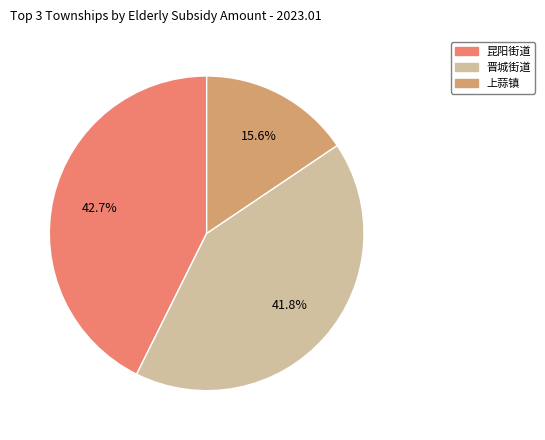

Is there any slice that represents more than half of the pie?

No